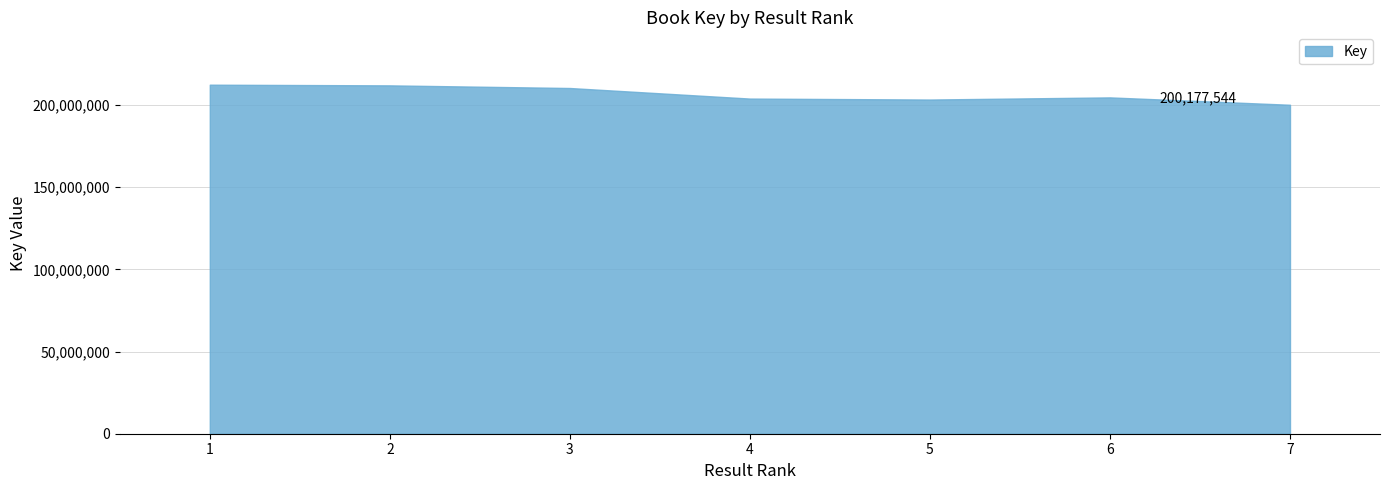

Is it true that the value at 2 is 59467122?

False